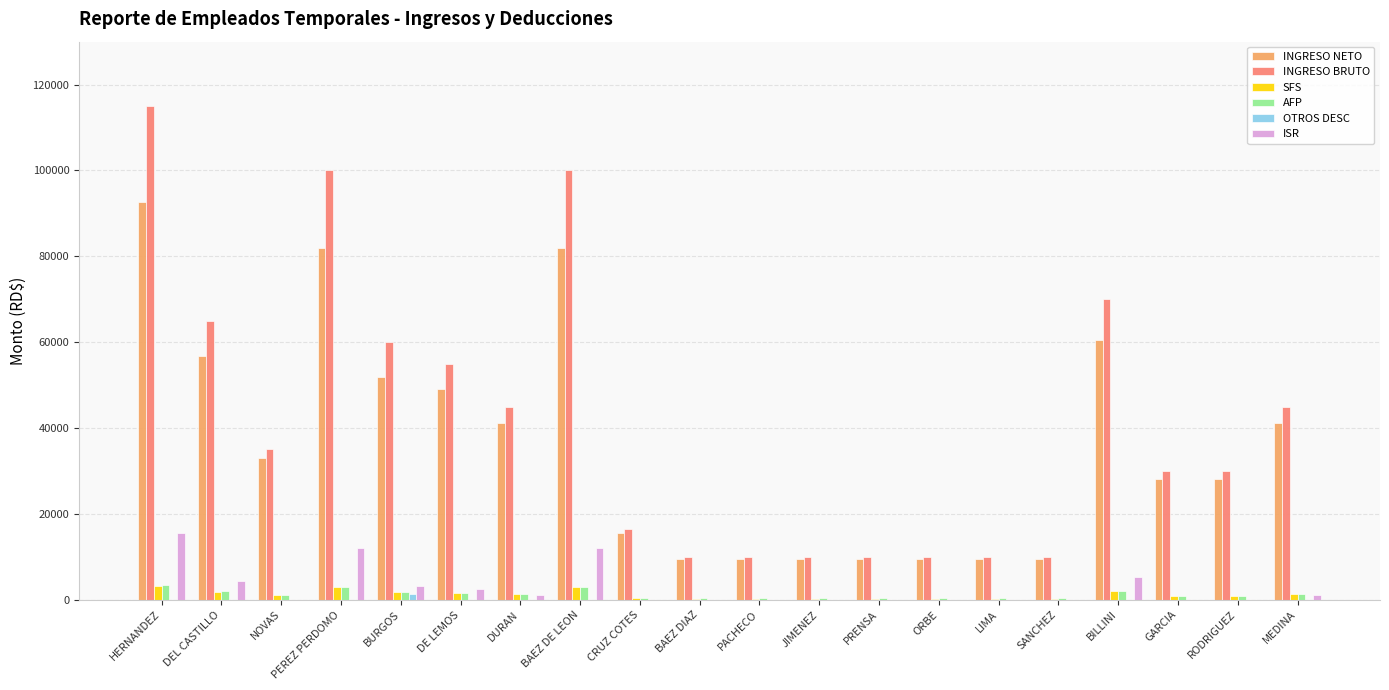

What is the maximum value for SFS?

3300.5